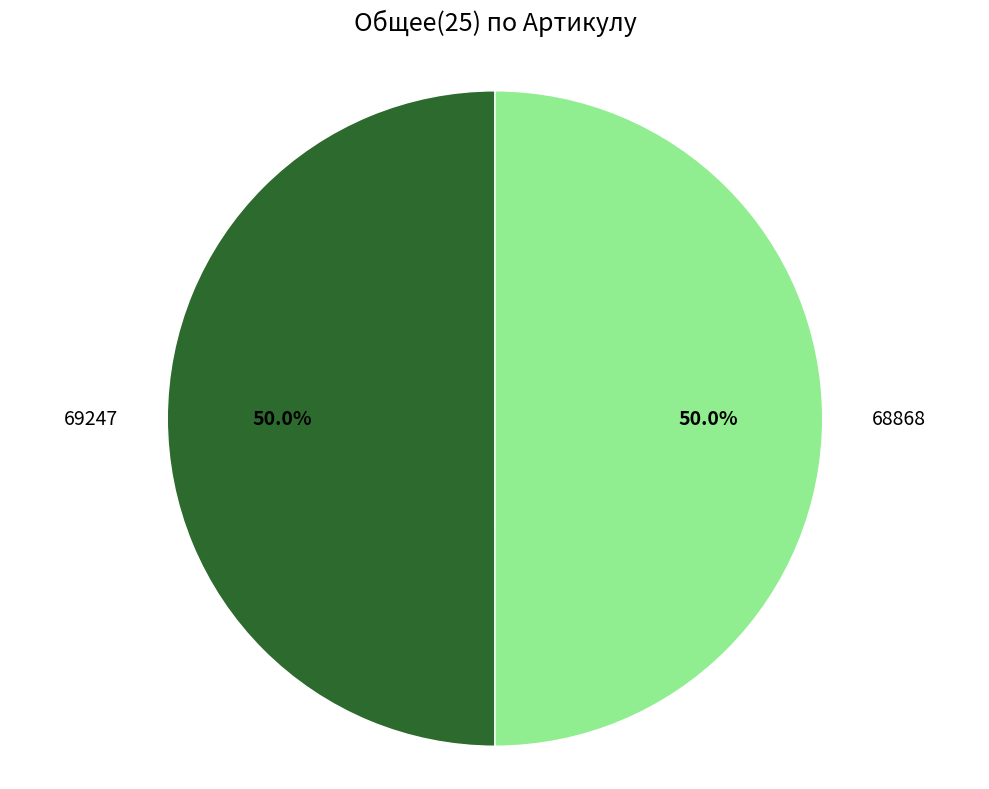

True or false: 68868 accounts for 41% of the total.

False